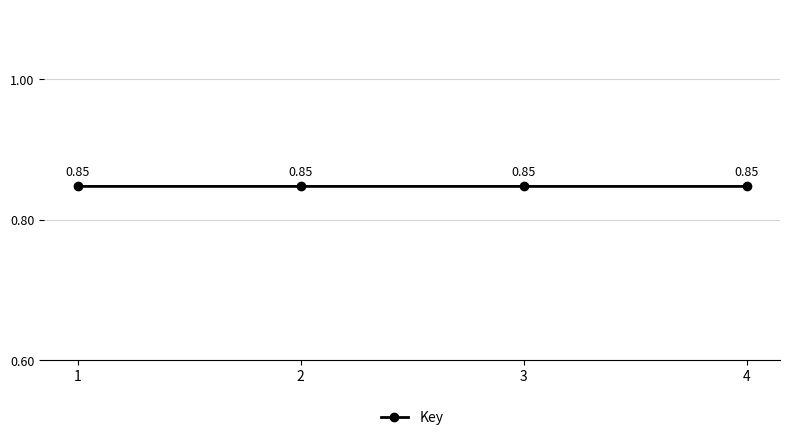

At which category does the data reach its first local peak?

2